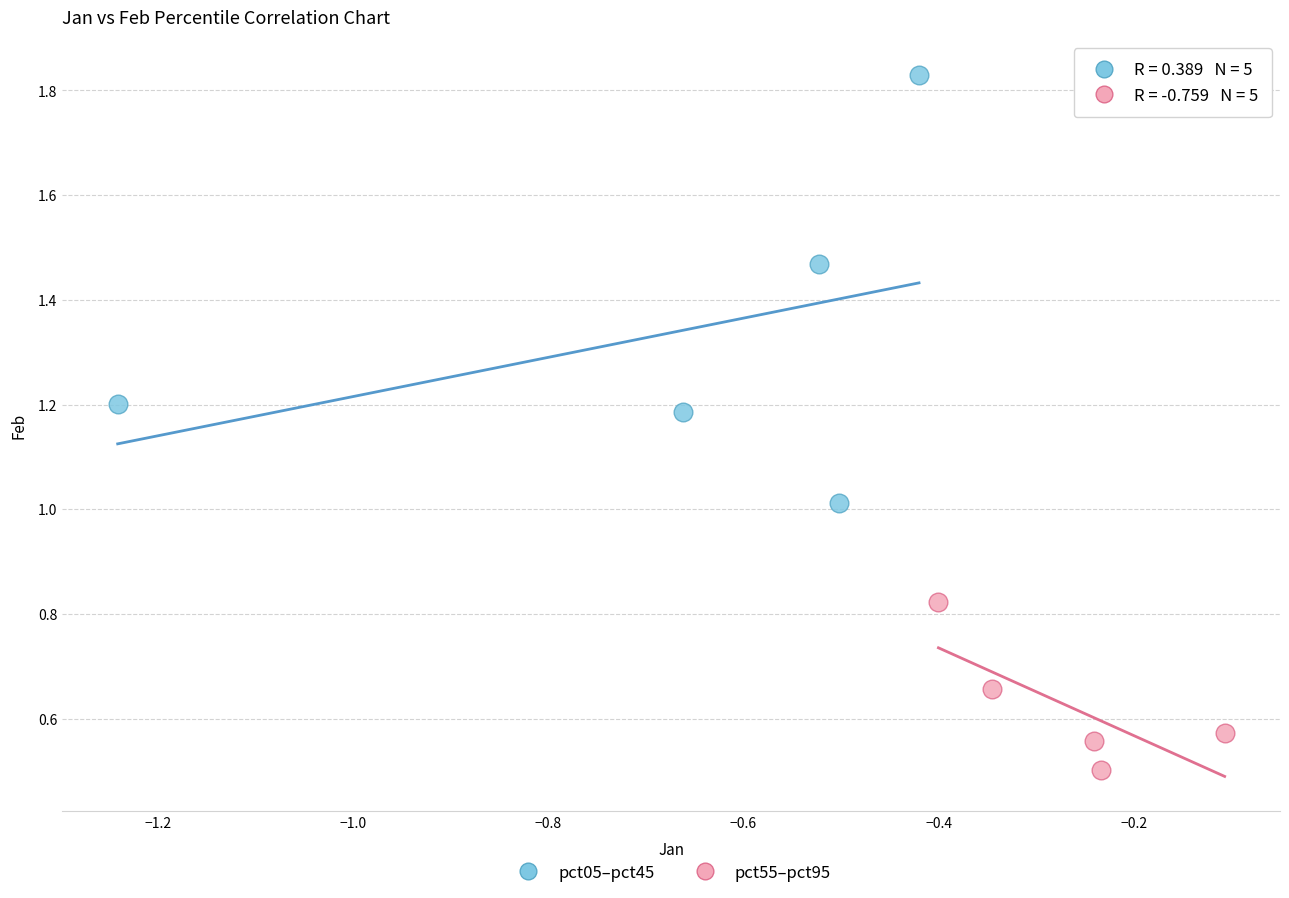

Which series contains the lowest Y value?

pct55–pct95